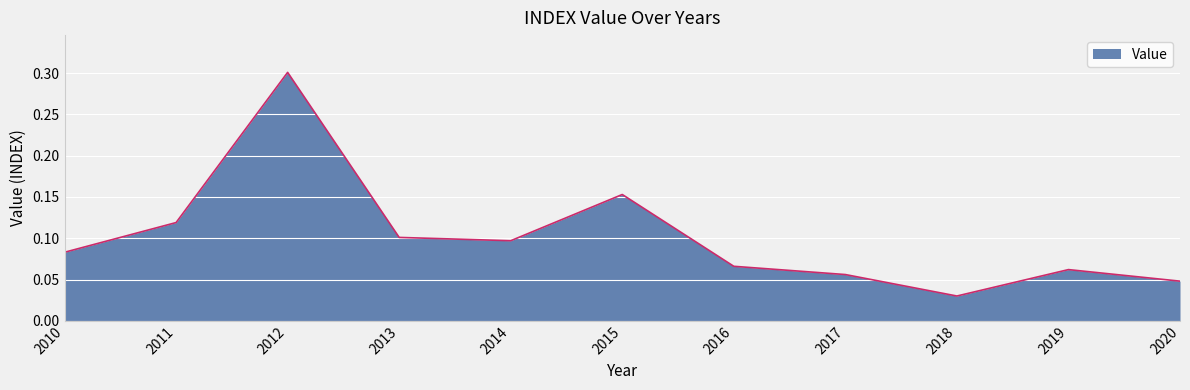

List the labels in order of value, largest first.

2012, 2015, 2011, 2013, 2014, 2010, 2016, 2019, 2017, 2020, 2018